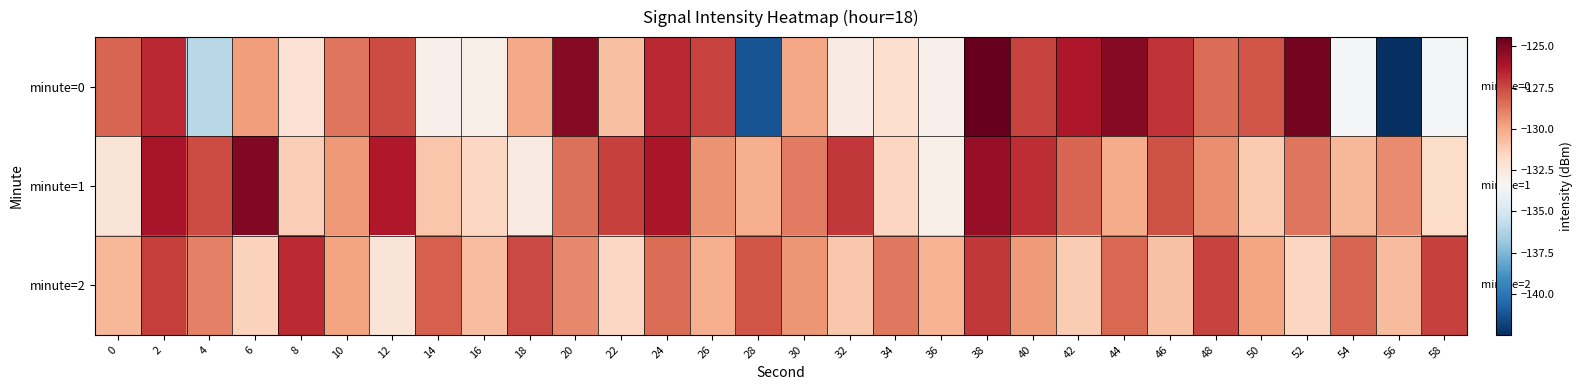

At which category is the sum across all series the highest?

38